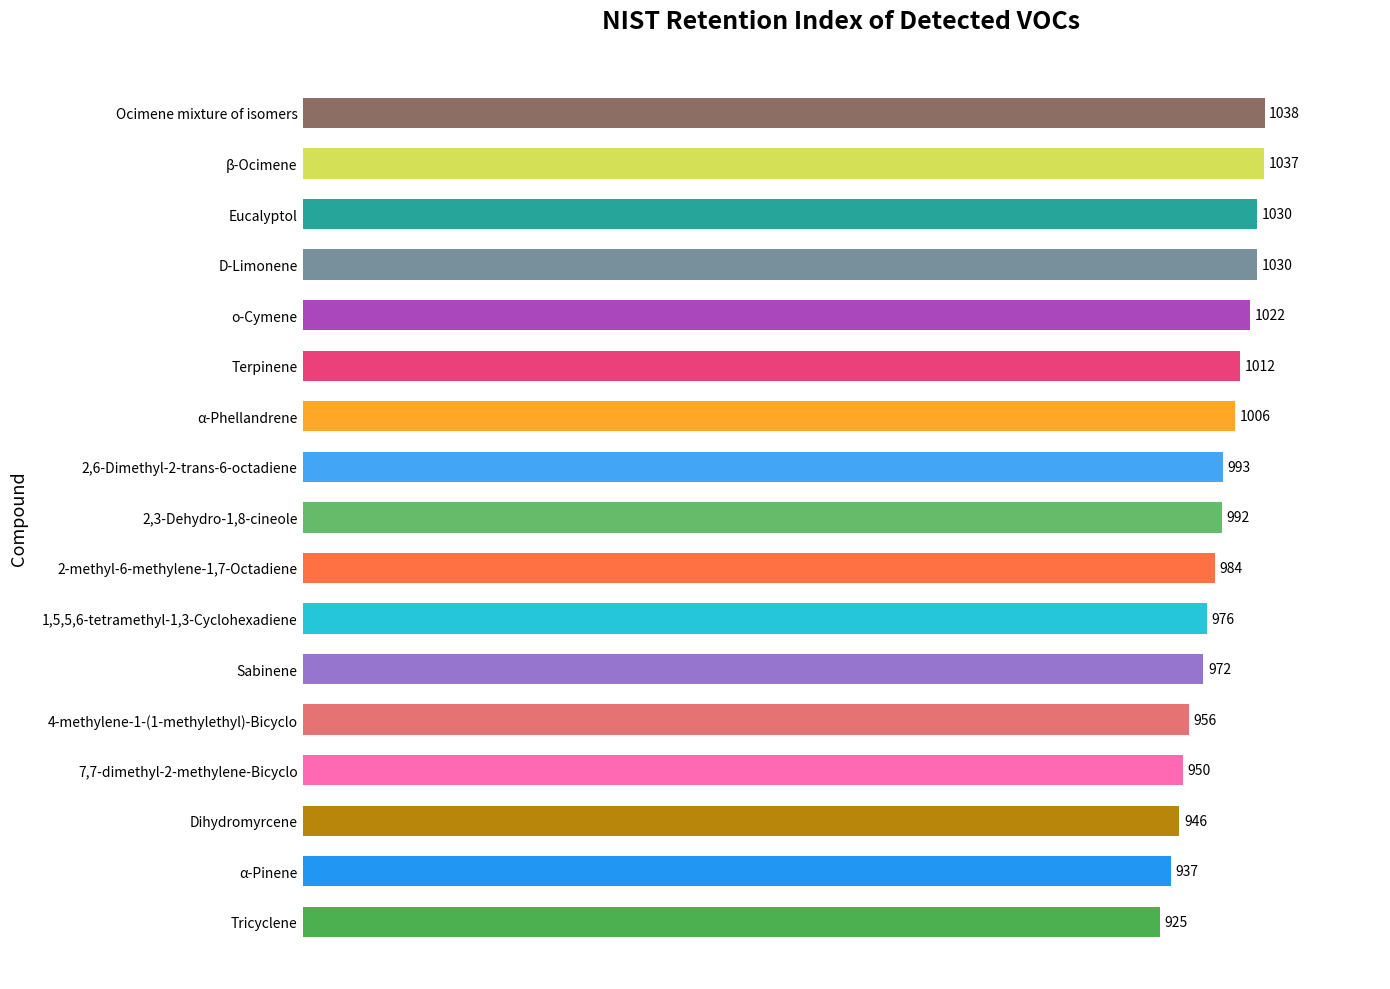

Where is the data nearest to the value 981?

2-methyl-6-methylene-1,7-Octadiene